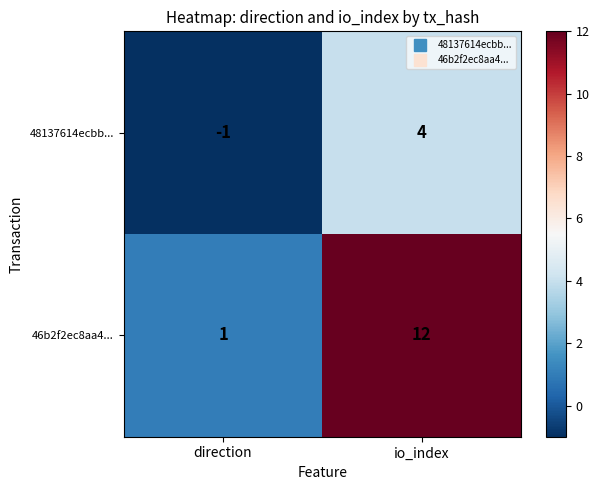

What is the difference between the maximum and minimum values in the 48137614ecbb... series?

5